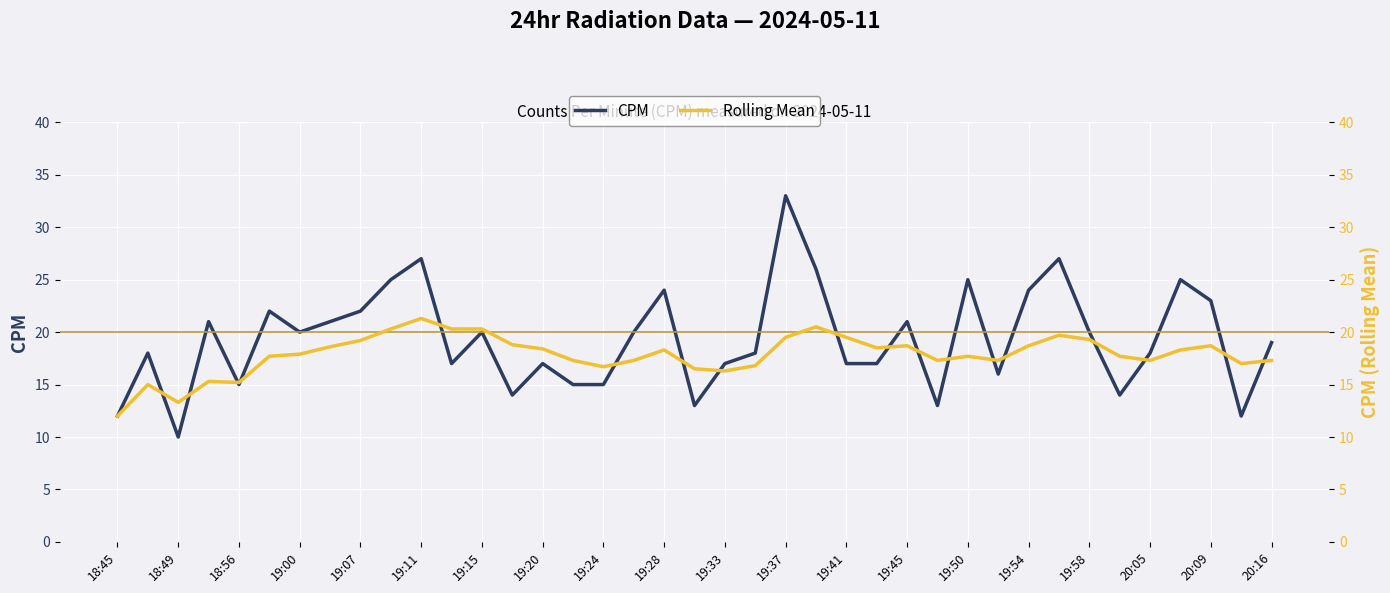

What is the total value across all series at 33?

31.7